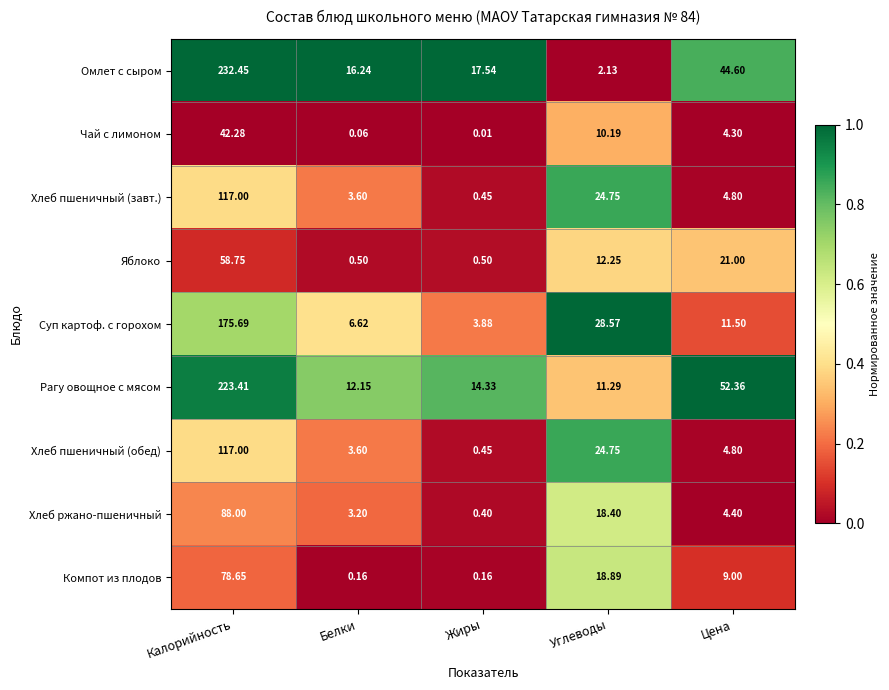

At which category is the sum across all series the highest?

Калорийность